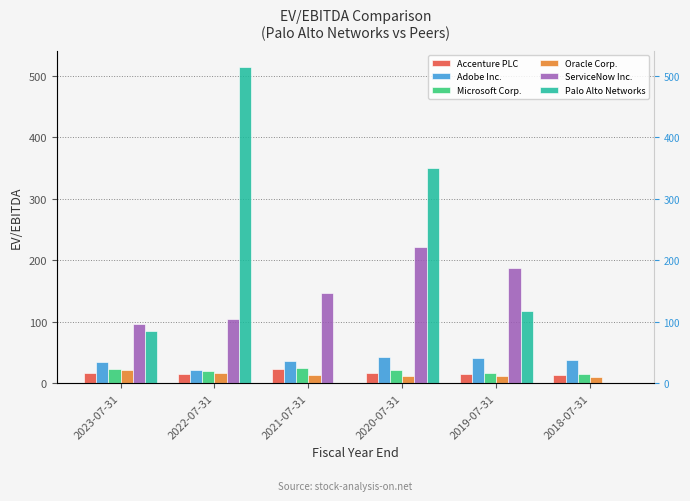

Reading right to left, list all the values displayed in this chart.

Accenture PLC: 13.8	15.6	17.5	23.3	14.2	17.3
Adobe Inc.: 37.3	41.2	43.1	35.4	22.3	34.1
Microsoft Corp.: 15.7	17.2	21.7	24.6	20.2	22.9
Oracle Corp.: 9.5	11.8	11.5	13.8	17.1	21.8
ServiceNow Inc.: 0.0	187.2	220.9	147.4	104.3	96.5
Palo Alto Networks: 0.0	117.2	349.9	0.0	515.2	85.1